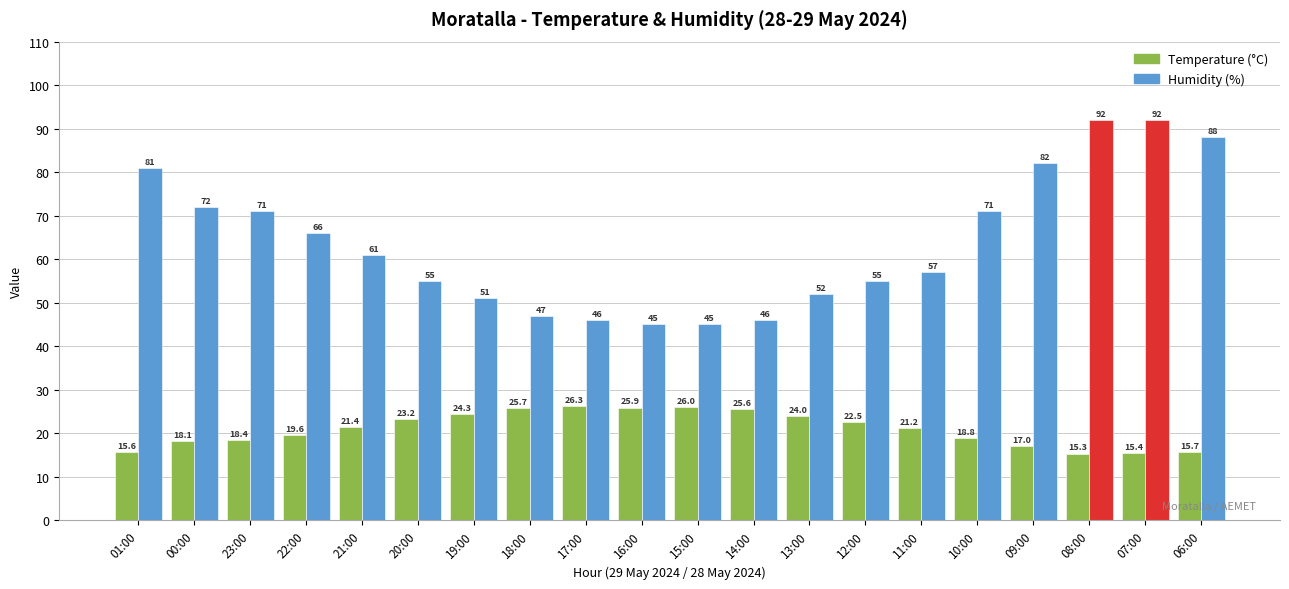

How many distinct data groups are displayed?

2